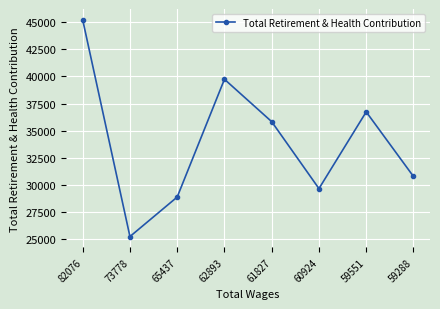

The chart shows a value of 25246 at 73778. True or false?

True